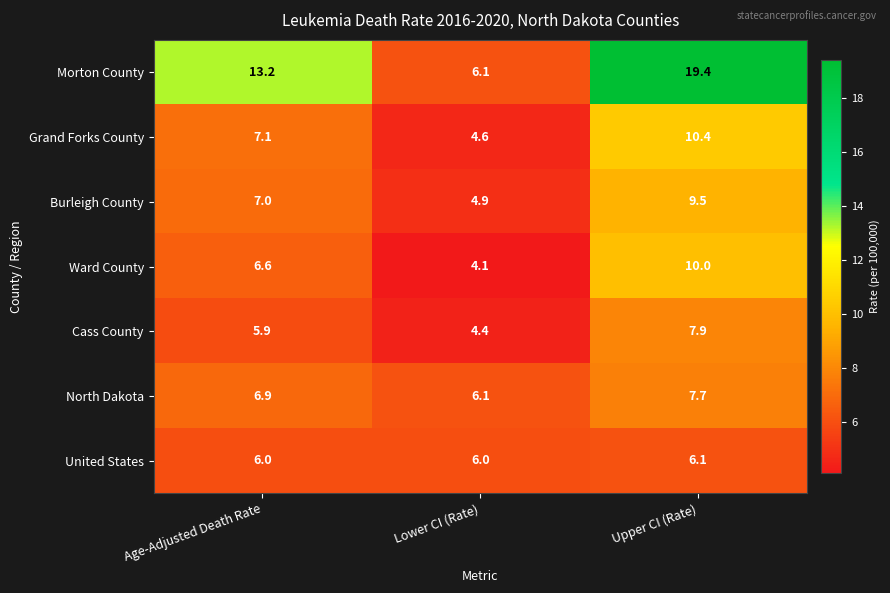

The North Dakota series shows 5.1 at Upper CI (Rate). True or false?

False